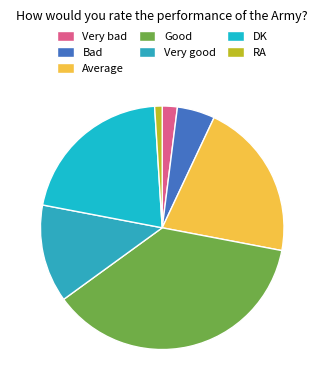

Which category has the smallest portion of the pie?

RA